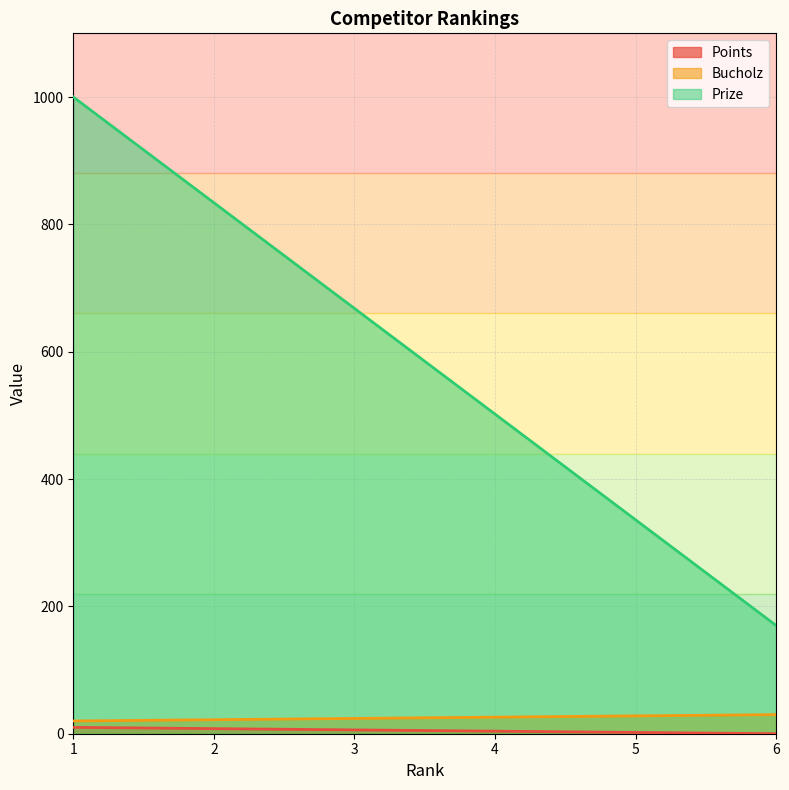

True or false: Bucholz and Points intersect in this chart.

False